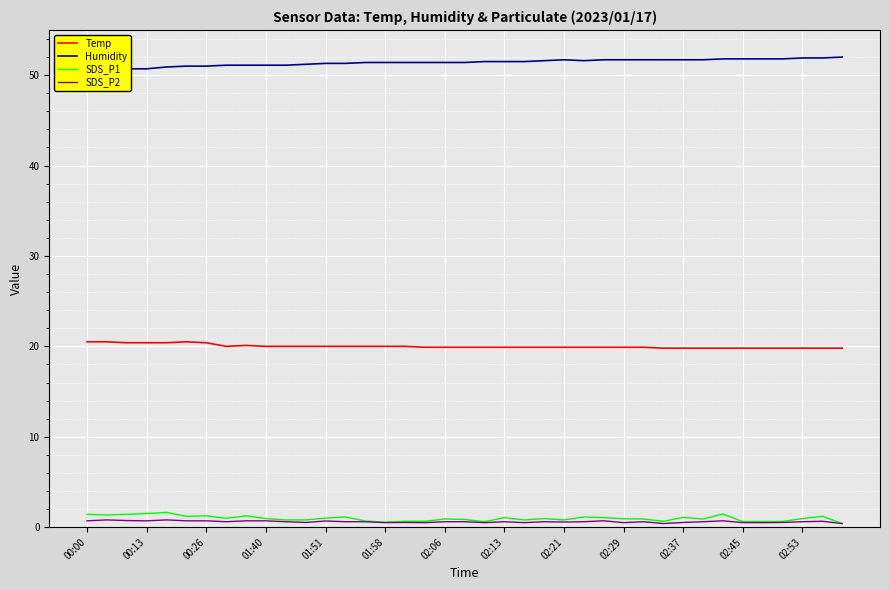

What is the difference between the second highest and second lowest values in the Temp series?

0.7